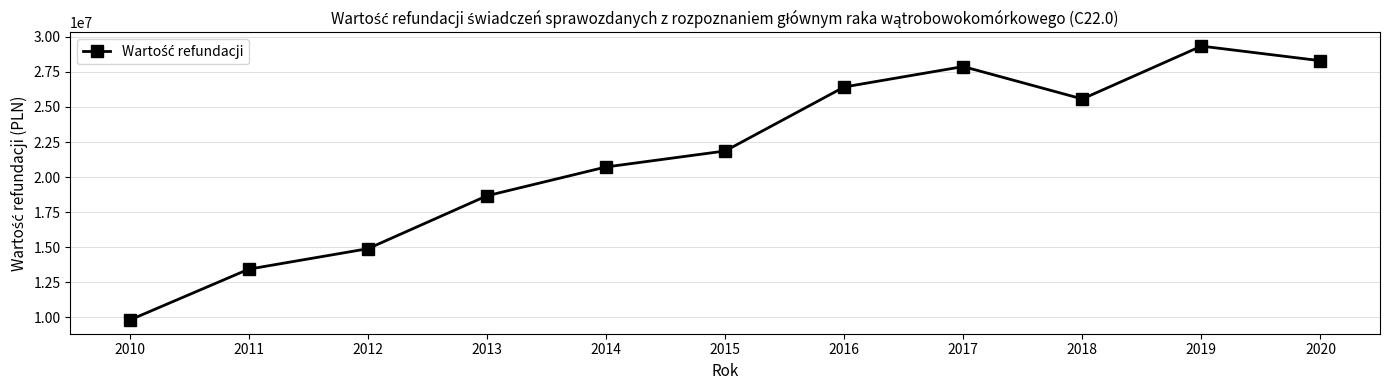

Where is the data nearest to the value 19572638?

2013